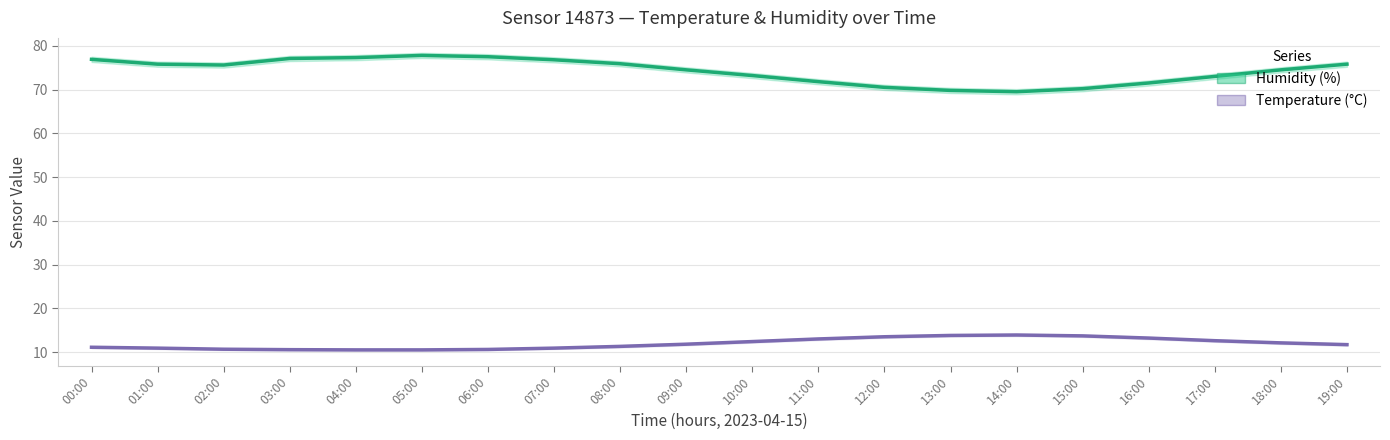

How many data points in Temperature (°C) are above 11?

13